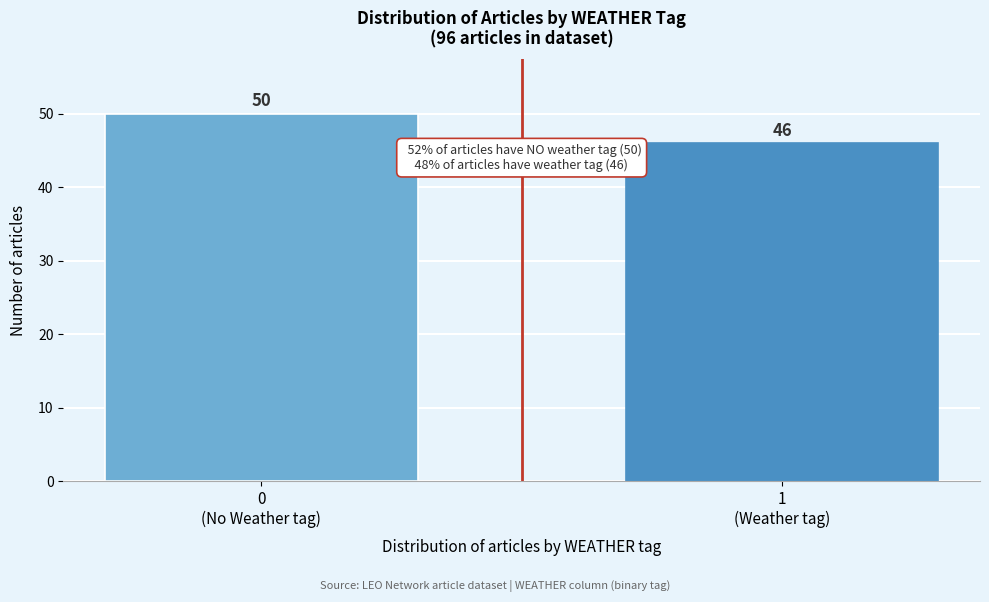

Reading left to right, transcribe all the data shown in this chart.

50	46